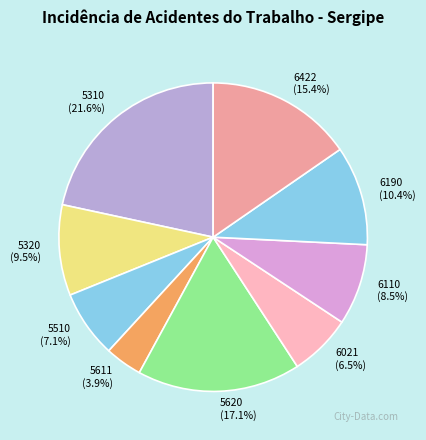

To the nearest percent, what percentage of the pie is 5620?

17%